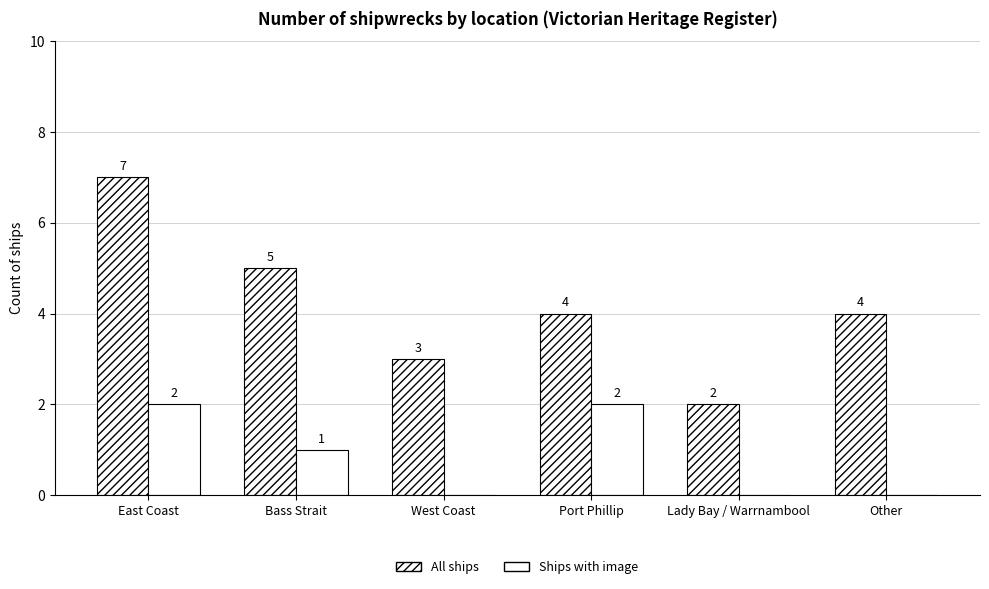

What position from the right is Port Phillip?

3